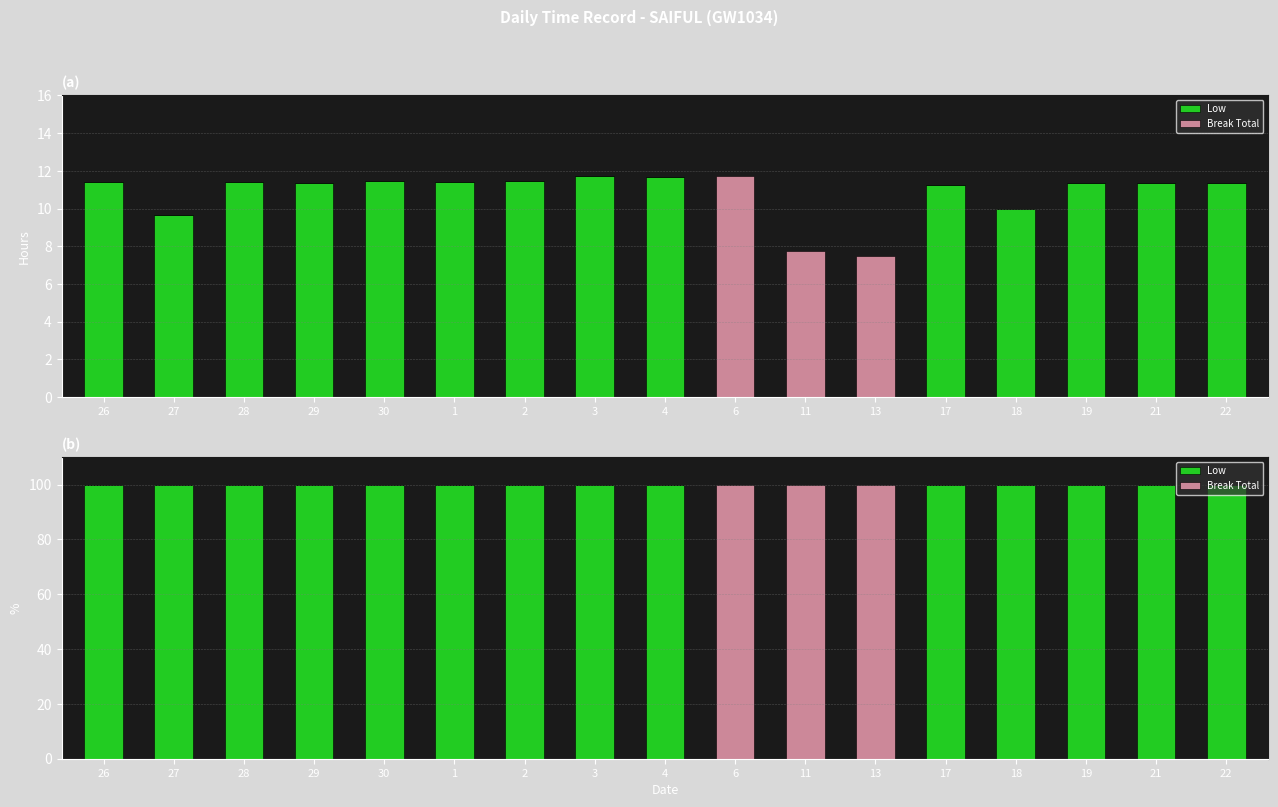

Where is Low nearest to the value 50?

26